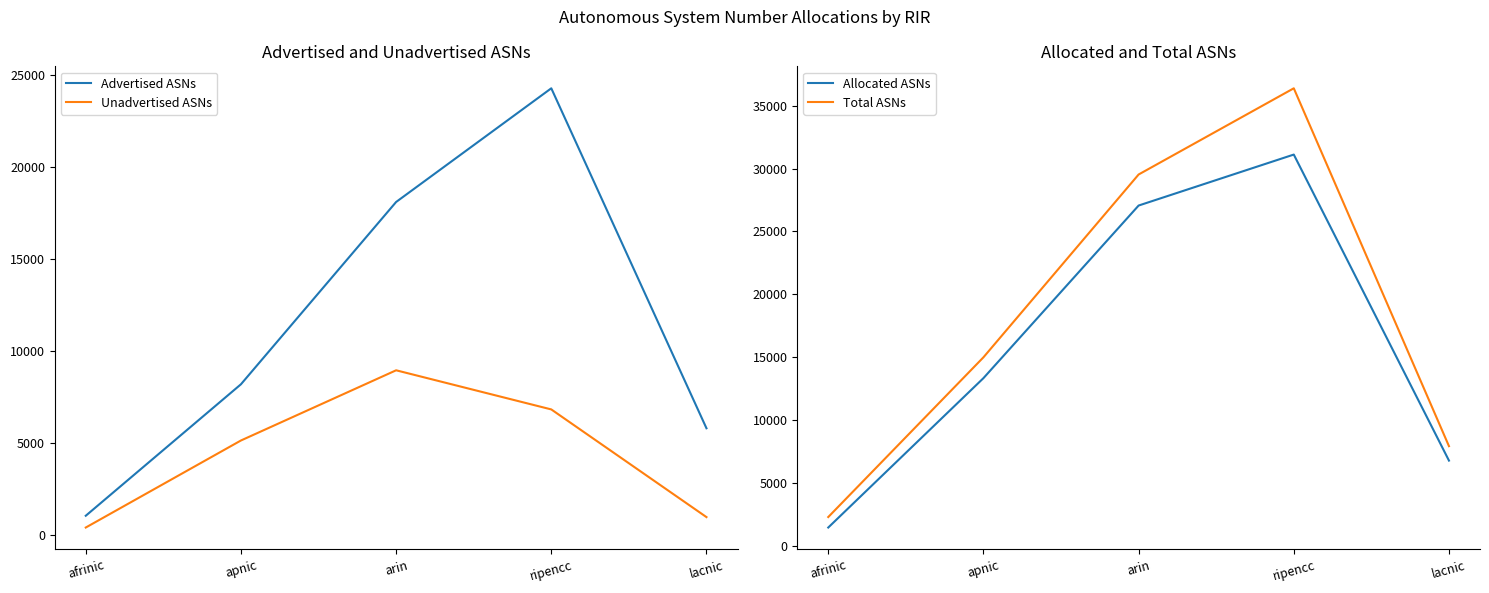

Reading left to right, what are all the values shown in this chart?

Advertised ASNs: 1054	8197	18101	24278	5807
Unadvertised ASNs: 414	5143	8957	6831	981
Allocated ASNs: 1468	13340	27058	31109	6788
Total ASNs: 2302	14996	29525	36376	7935